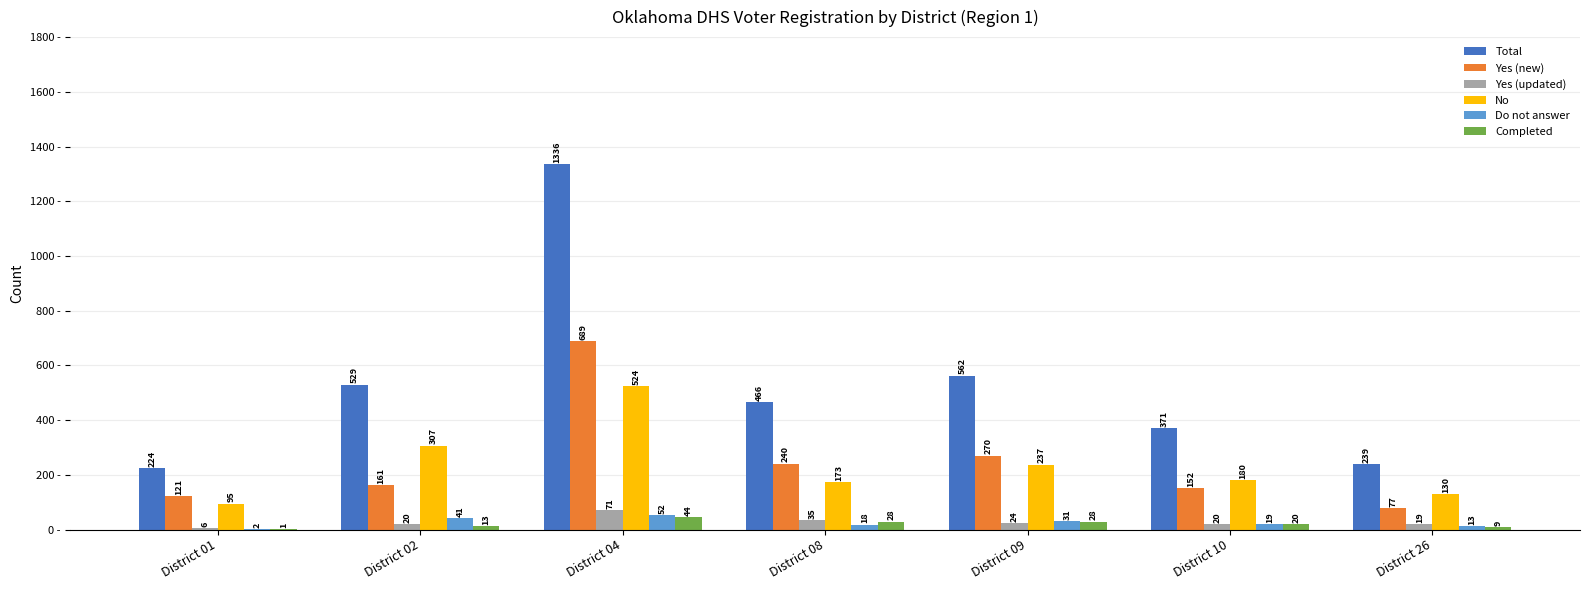

At which label is Do not answer closest to 27?

District 09